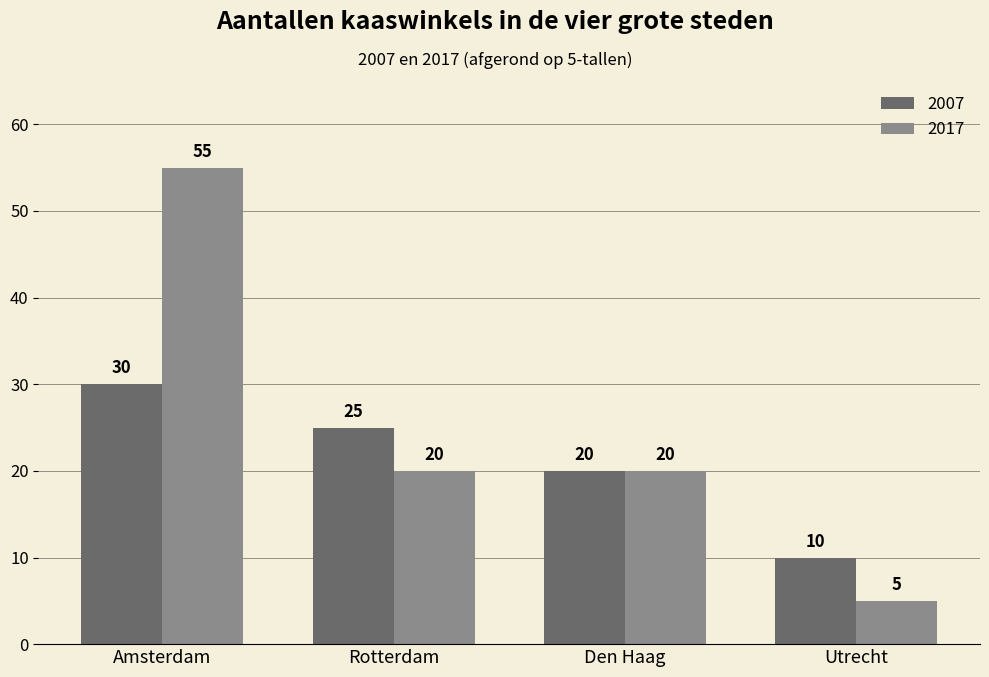

Where does the 2007 series first go above 25?

Amsterdam